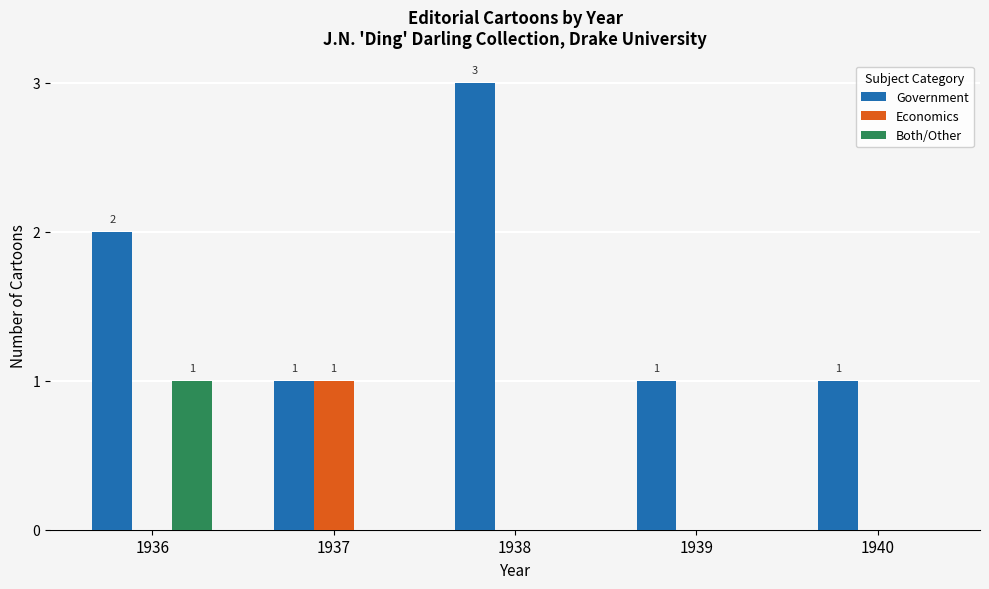

How many categories are shown in the chart?

5